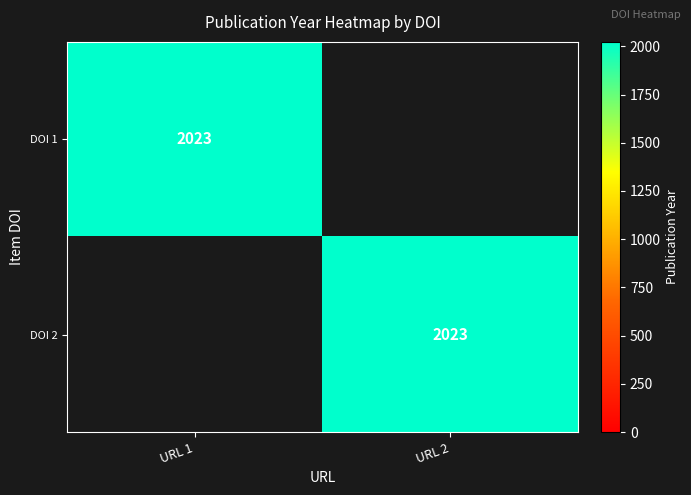

The value of DOI 2 at URL 2 is 2940. True or false?

False